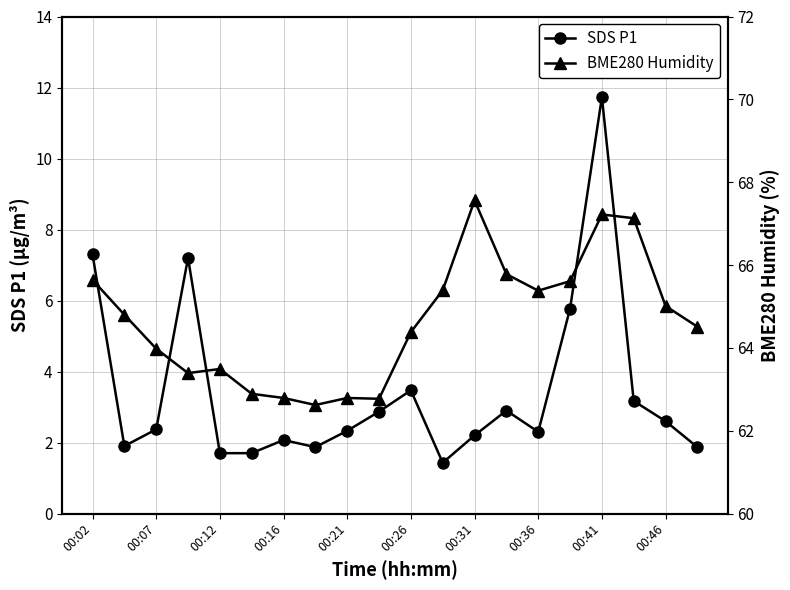

Does the chart display data point markers on the line(s)?

Yes